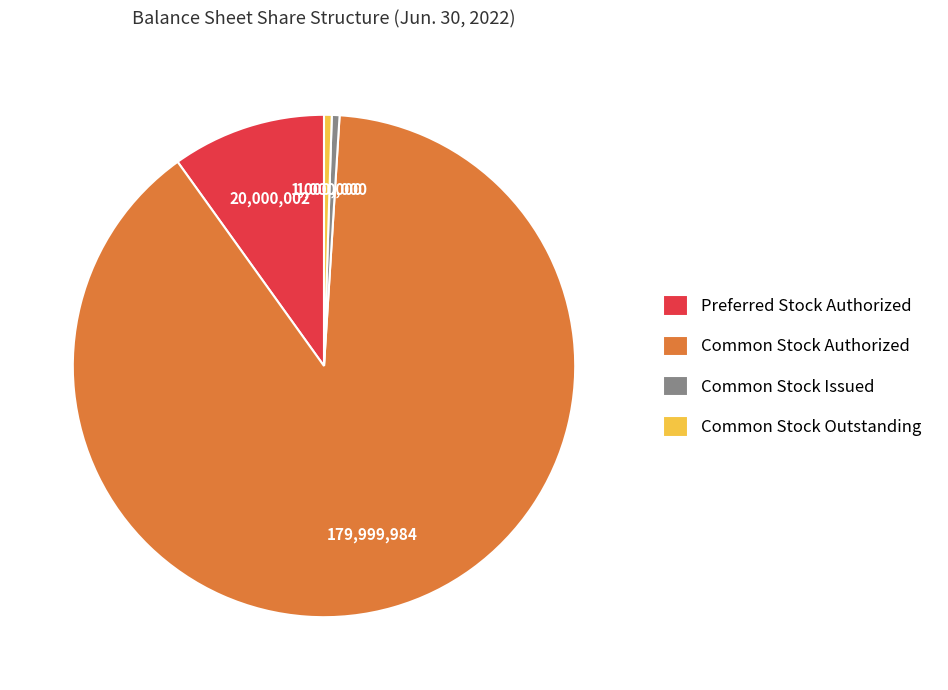

Which has a higher value, Preferred Stock Authorized or Common Stock Outstanding?

Preferred Stock Authorized